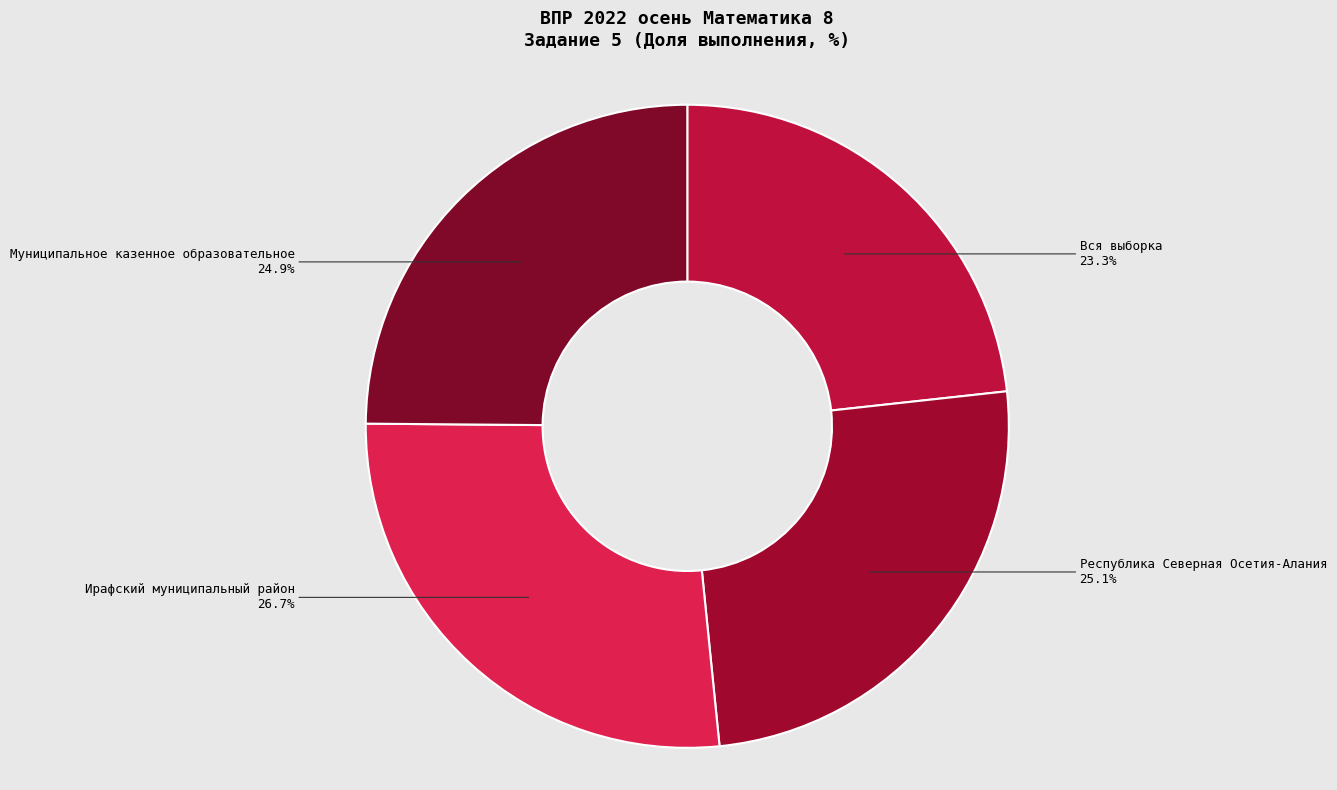

Is it true that Муниципальное казенное образовательное is 25% of the pie?

True